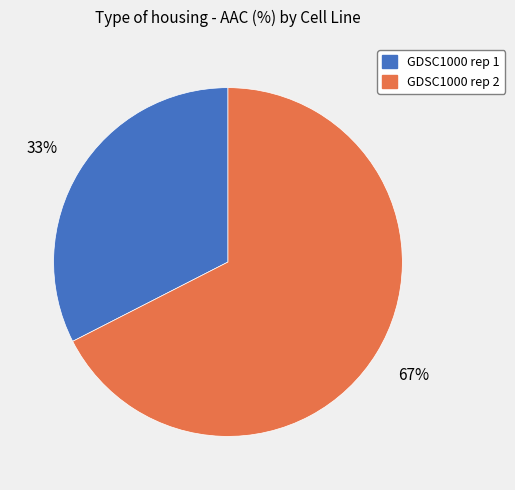

Is it true that GDSC1000 rep 2 is 57% of the pie?

False